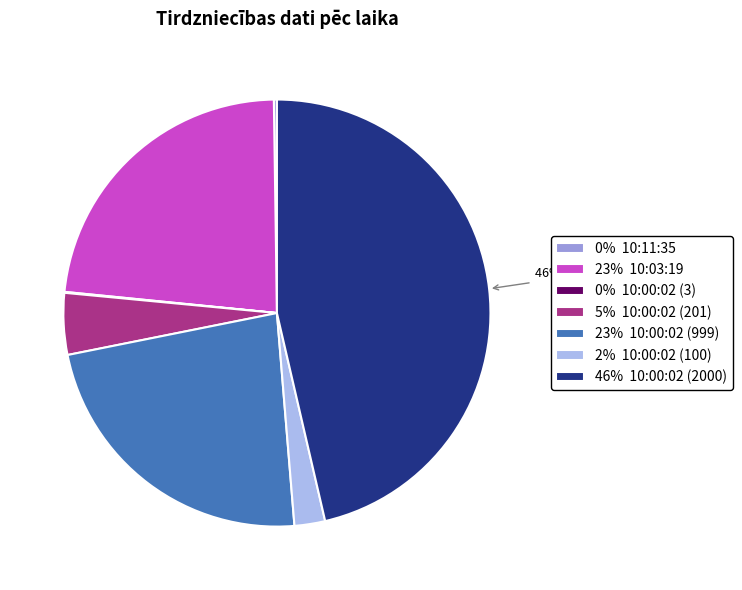

The 5% 10:00:02 (201) slice represents 19% of the pie. True or false?

False